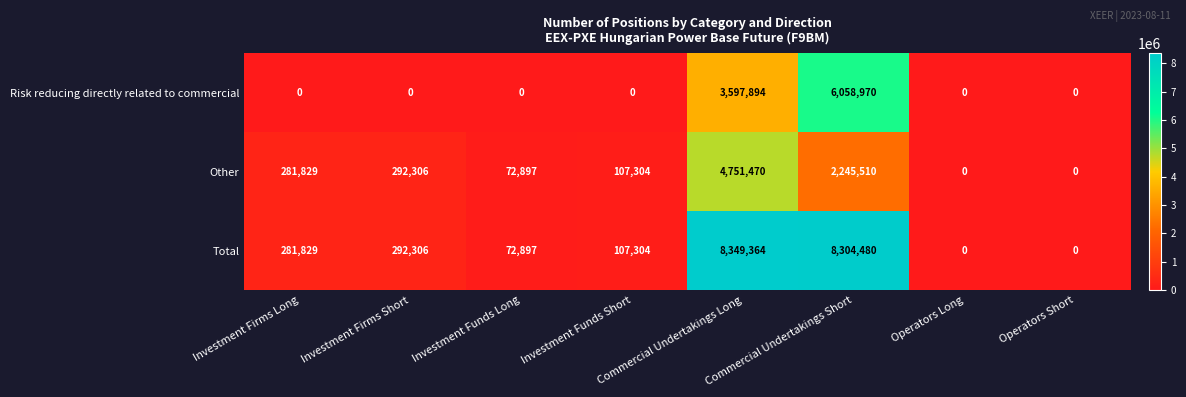

Count the number of data series in this chart.

3